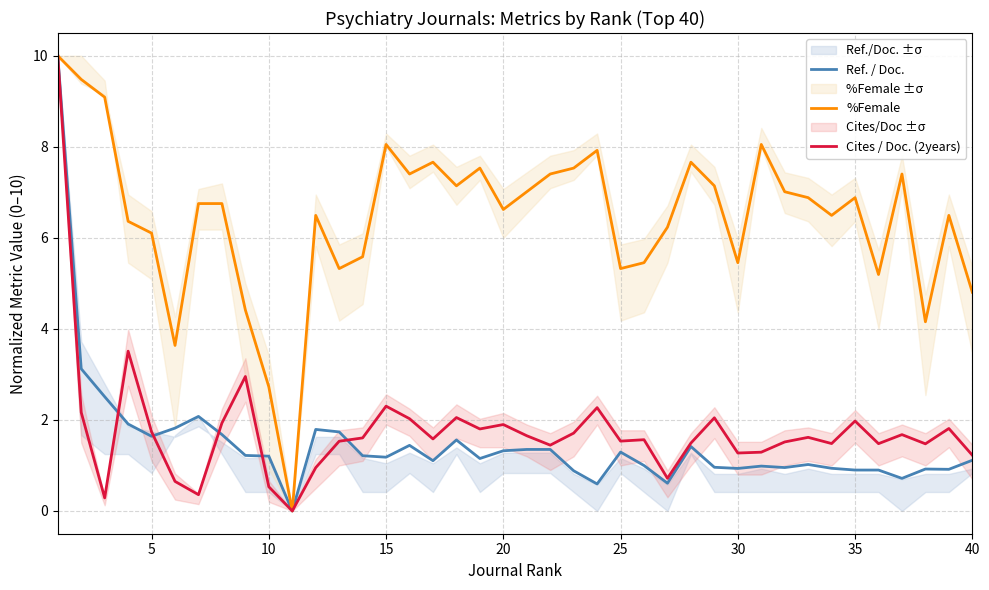

What is the average value of the Ref. / Doc. series?

1.5